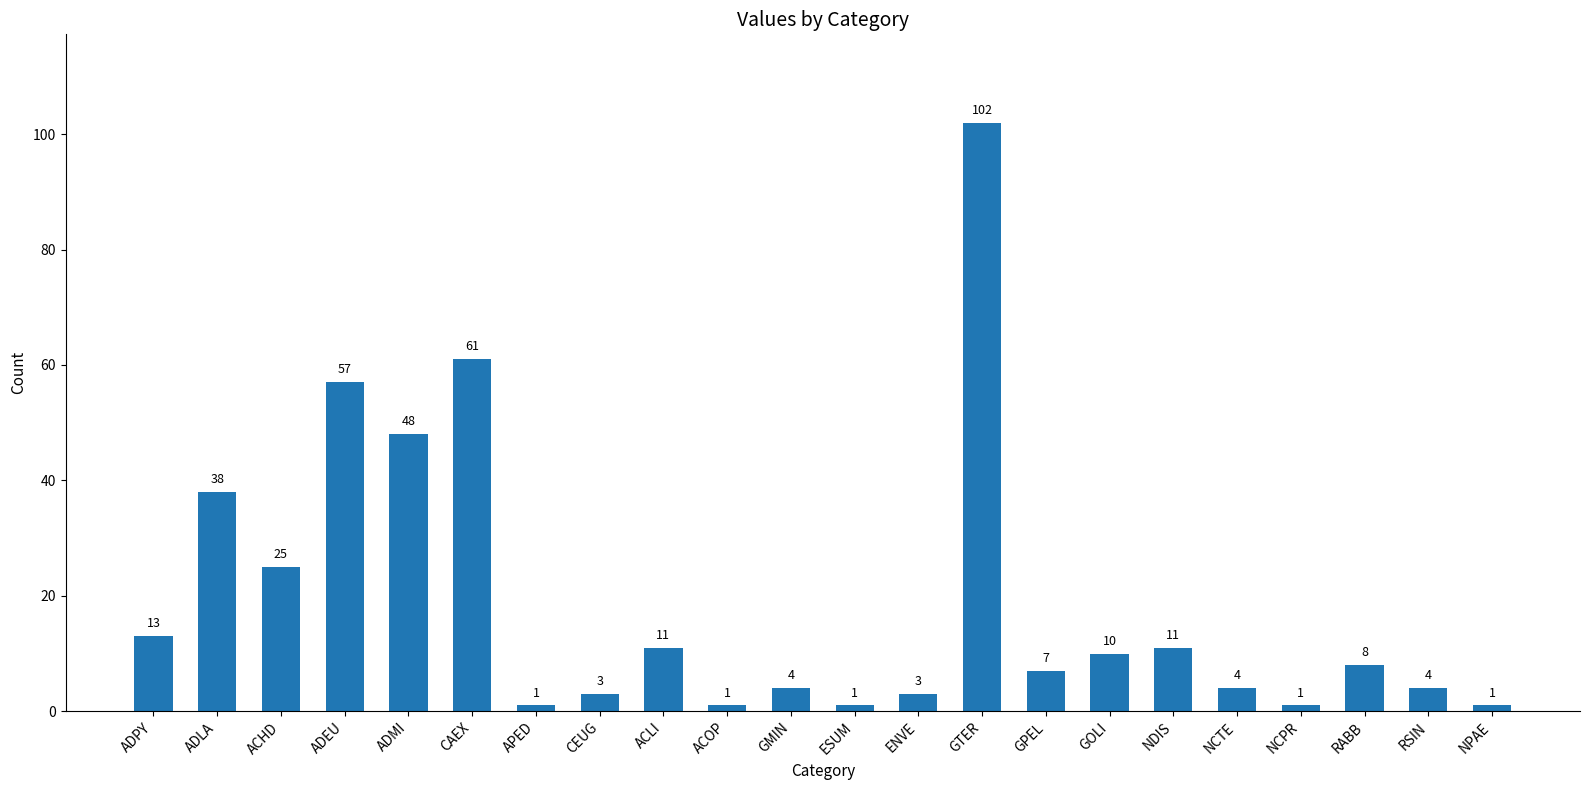

Approximately how many times larger is the value at ADPY compared to ESUM?

13.0